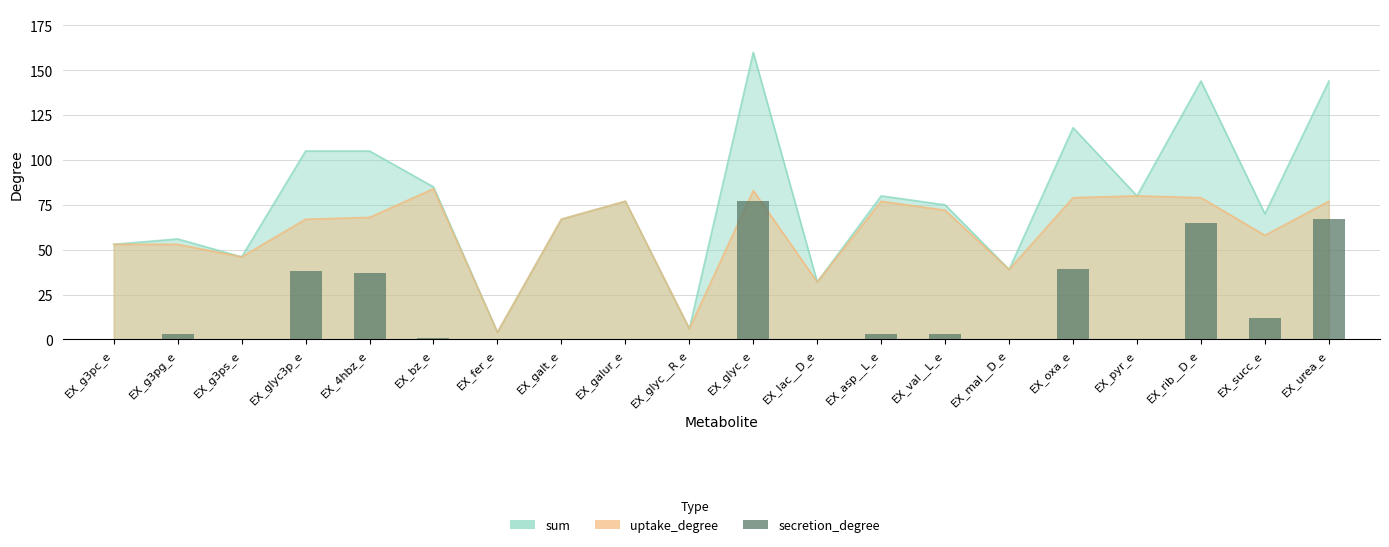

At which category does the chart reach its peak across all series?

EX_glyc_e